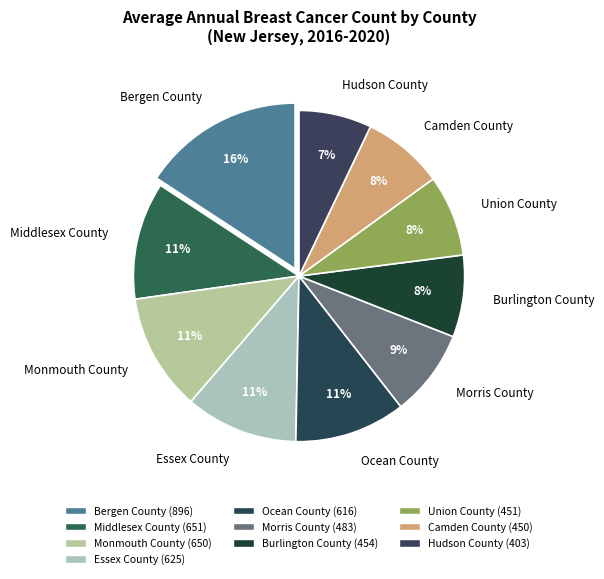

What percentage is the Hudson County slice, to the nearest percent?

7%